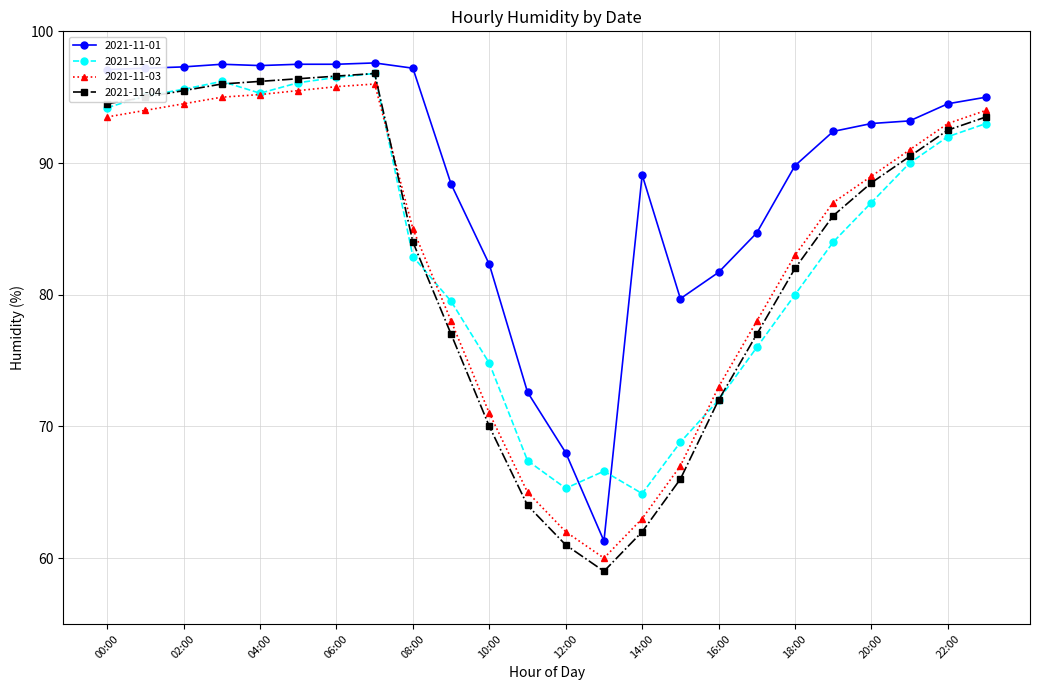

Which series has the widest spread of values?

2021-11-04